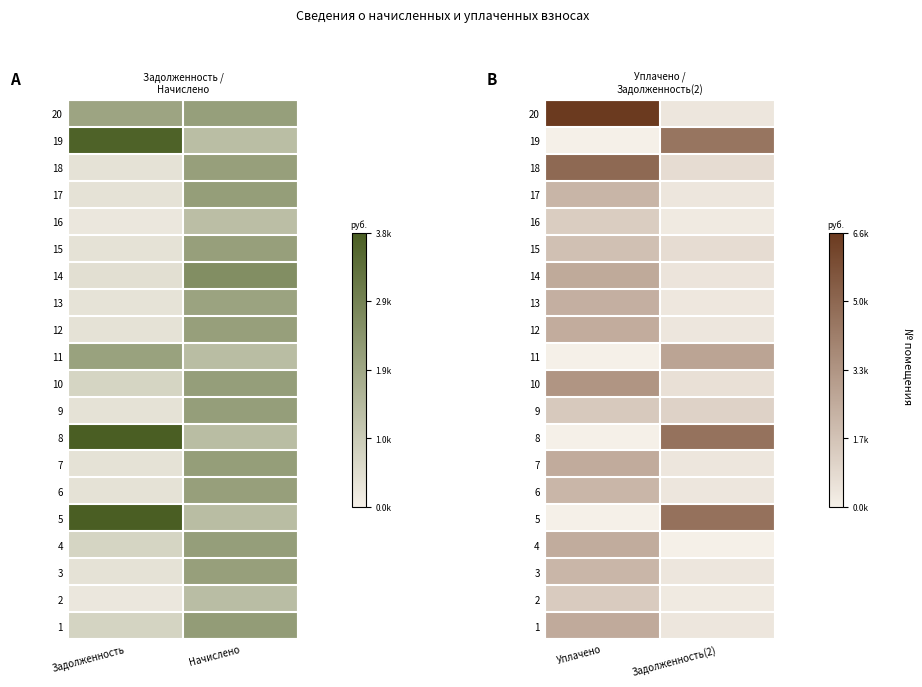

What is the minimum value for 20?

351.2